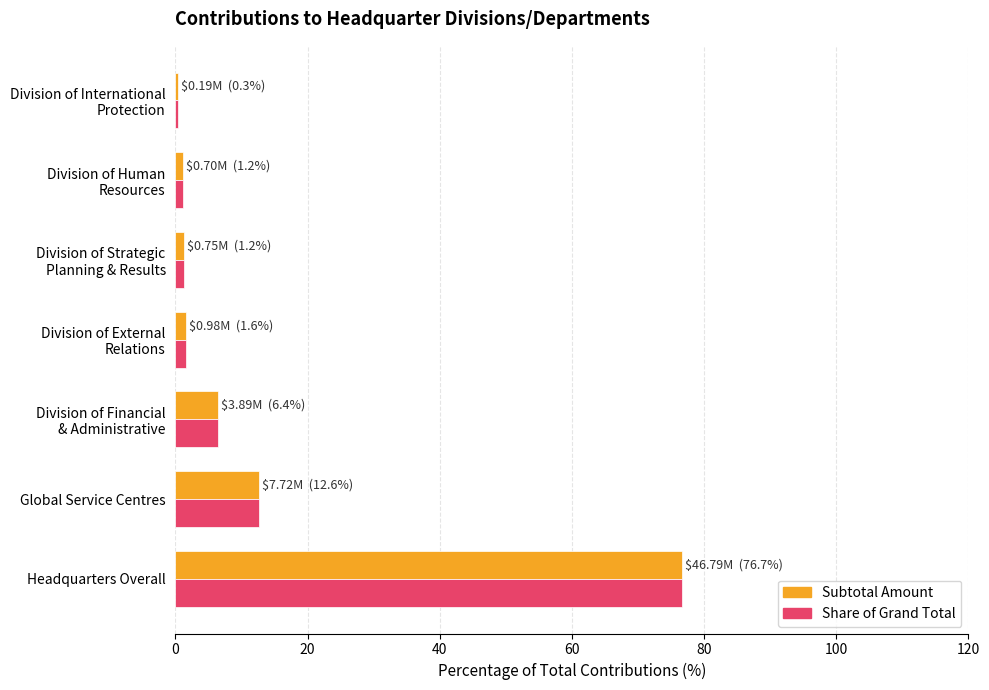

What is the maximum value shown in the chart?

76.7